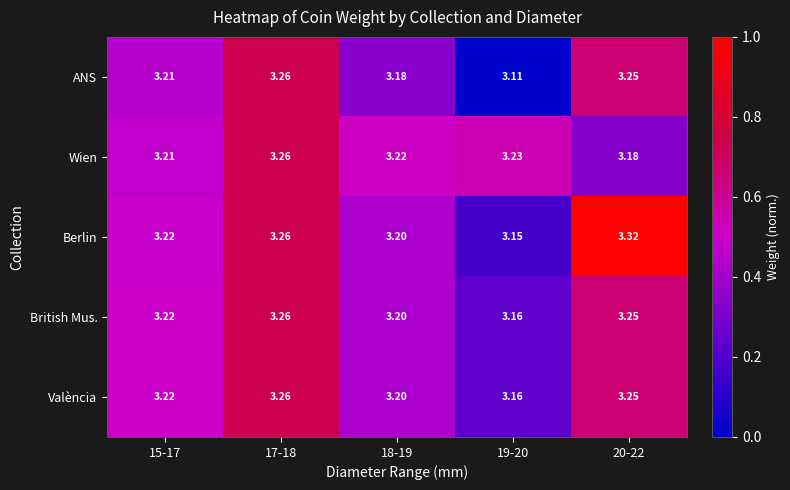

Count the number of categories in the chart.

5